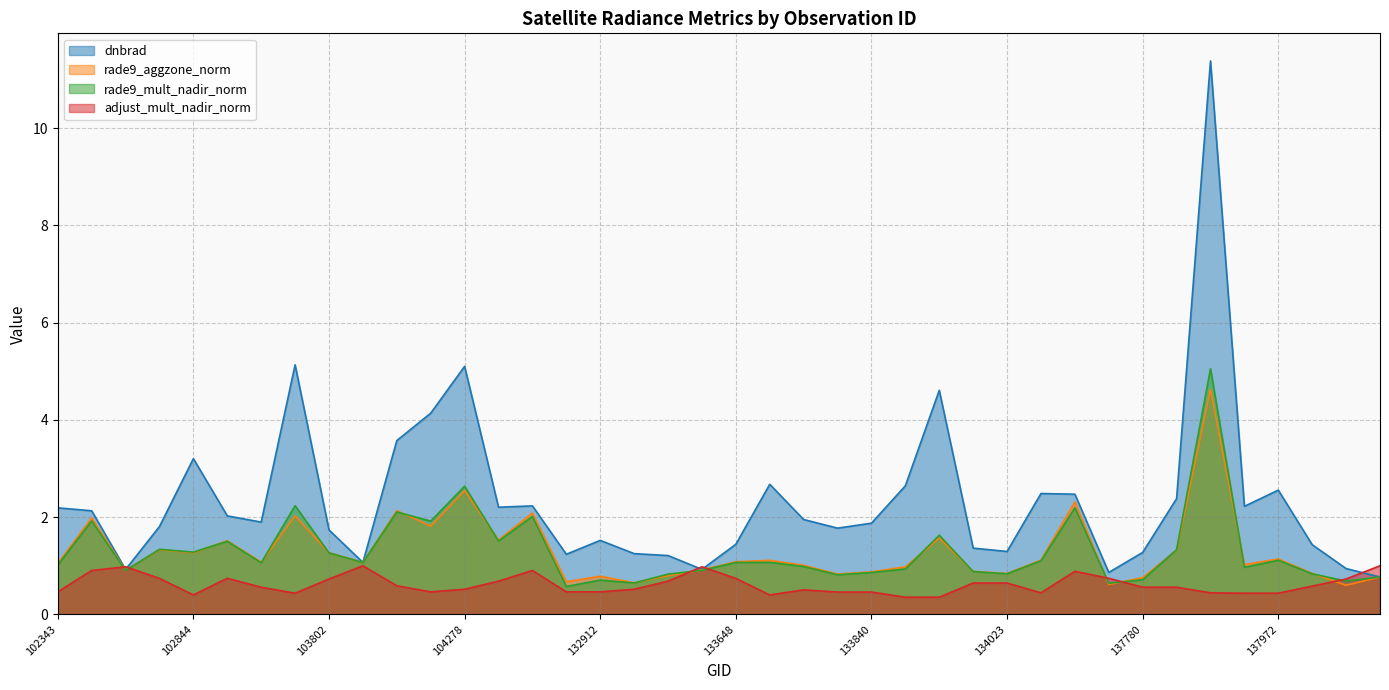

The rade9_aggzone_norm series shows 0.3 at 133840. True or false?

False